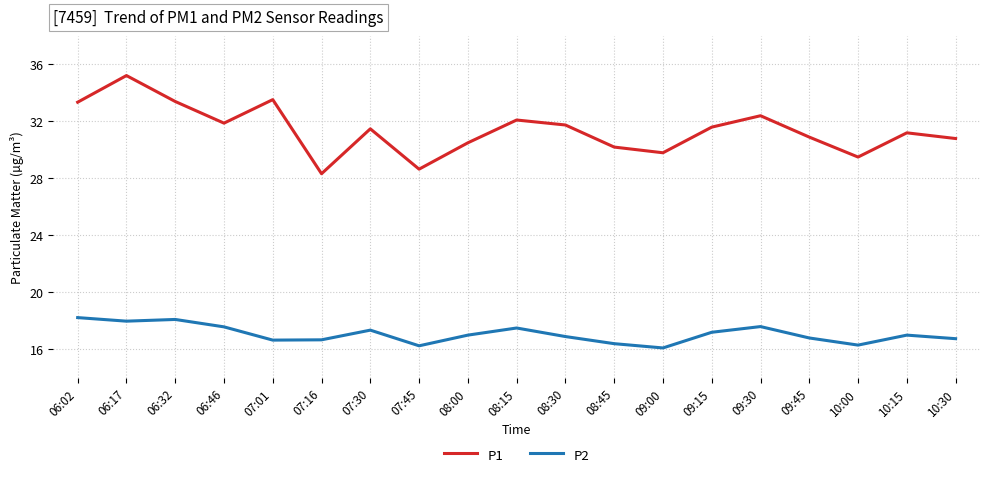

How many lines are shown in the chart?

2